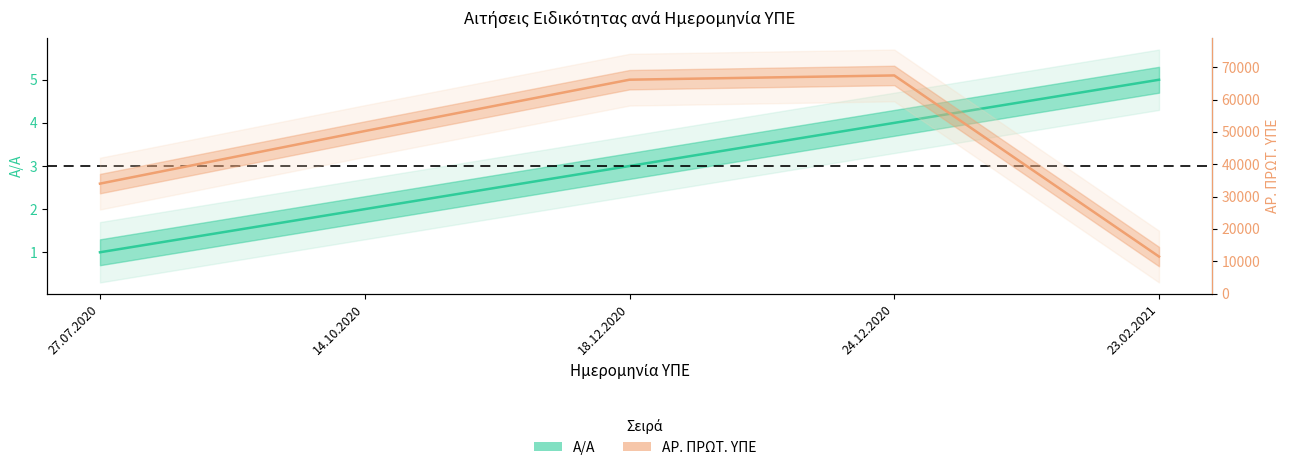

True or false: Α/Α and ΑΡ. ΠΡΩΤ. ΥΠΕ cross at least once.

False